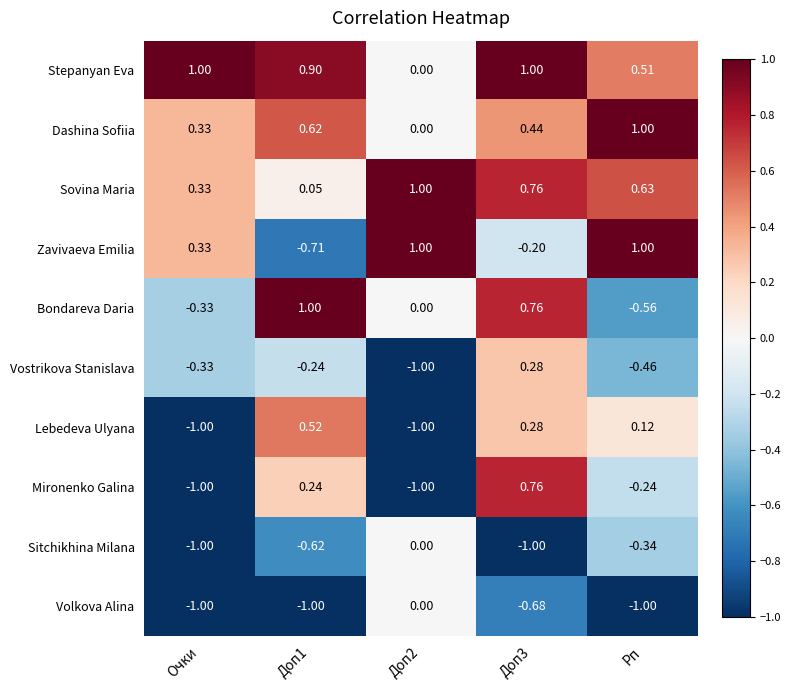

Which series has the largest total across all categories?

Stepanyan Eva